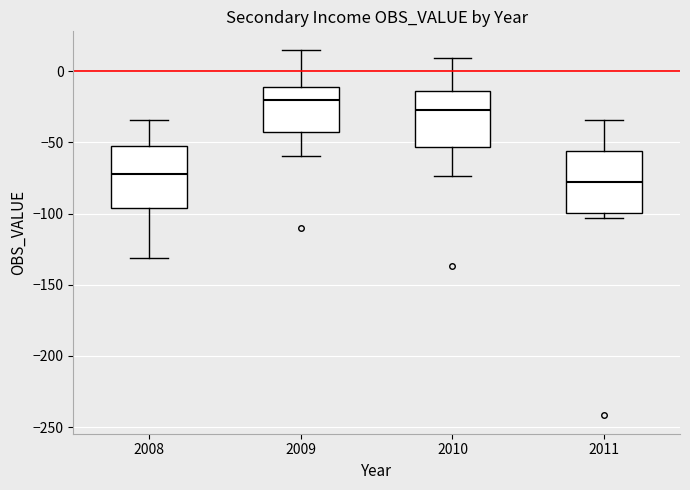

Reading left to right, read every box against the y-axis: the position of its median line, the range the box covers, and the ends of its whiskers. The values are not printed on the chart, so give them approximately, as read against the axis.

2008: median -70, box -95 to -55, whiskers -130 to -35
2009: median -20, box -45 to -10, whiskers -60 to 15
2010: median -25, box -55 to -15, whiskers -75 to 10
2011: median -80, box -100 to -55, whiskers -105 to -35